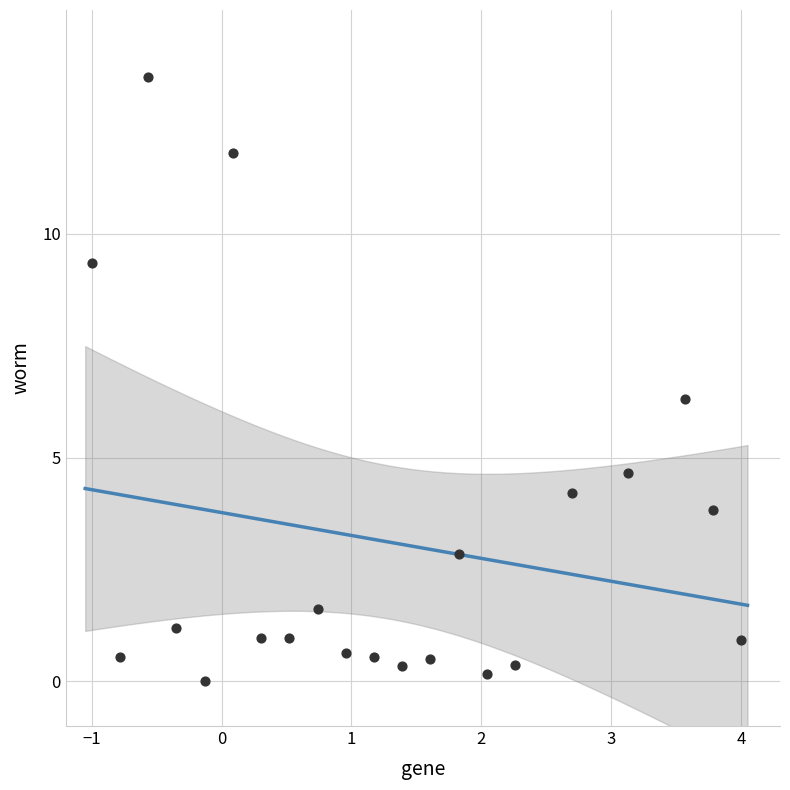

What Y value in the scatter plot is closest to 6?

6.3